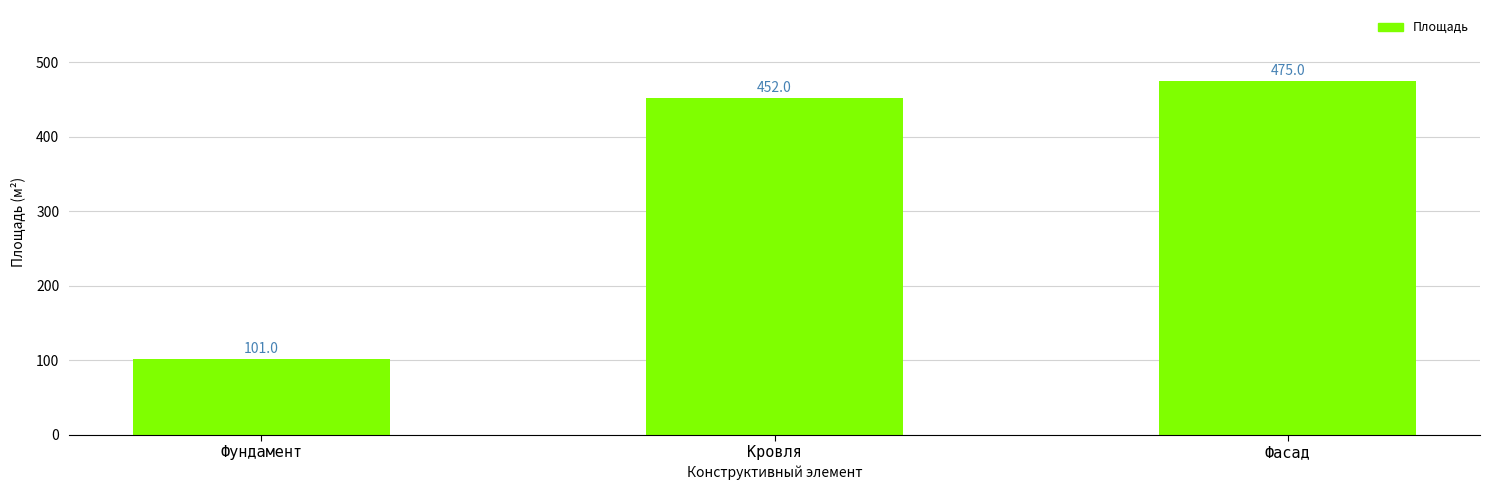

Reading left to right, what are all the values shown in this chart?

Фундамент=101	Кровля=452	Фасад=475